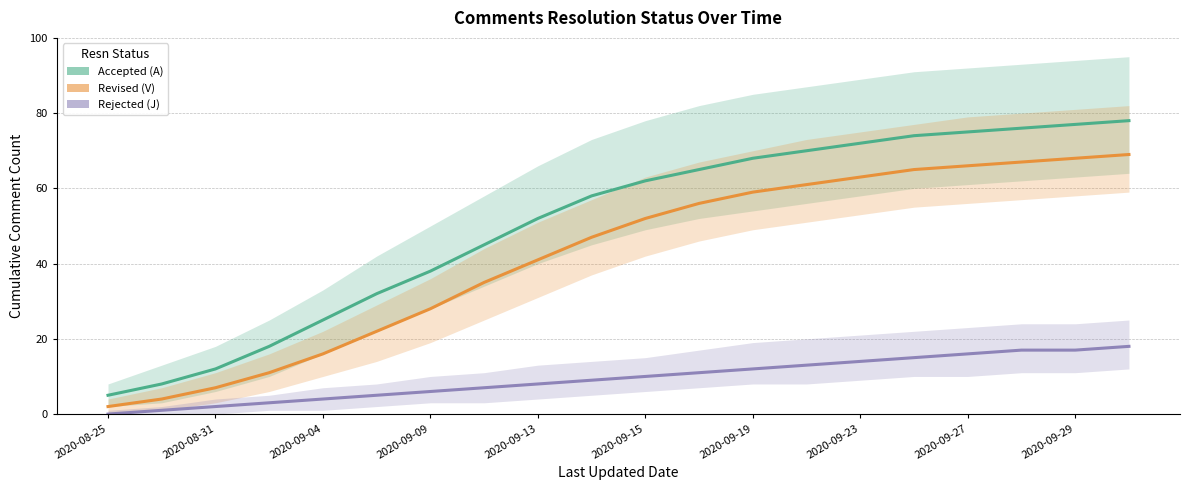

True or false: Revised has more than 0 points higher than both neighbors.

False